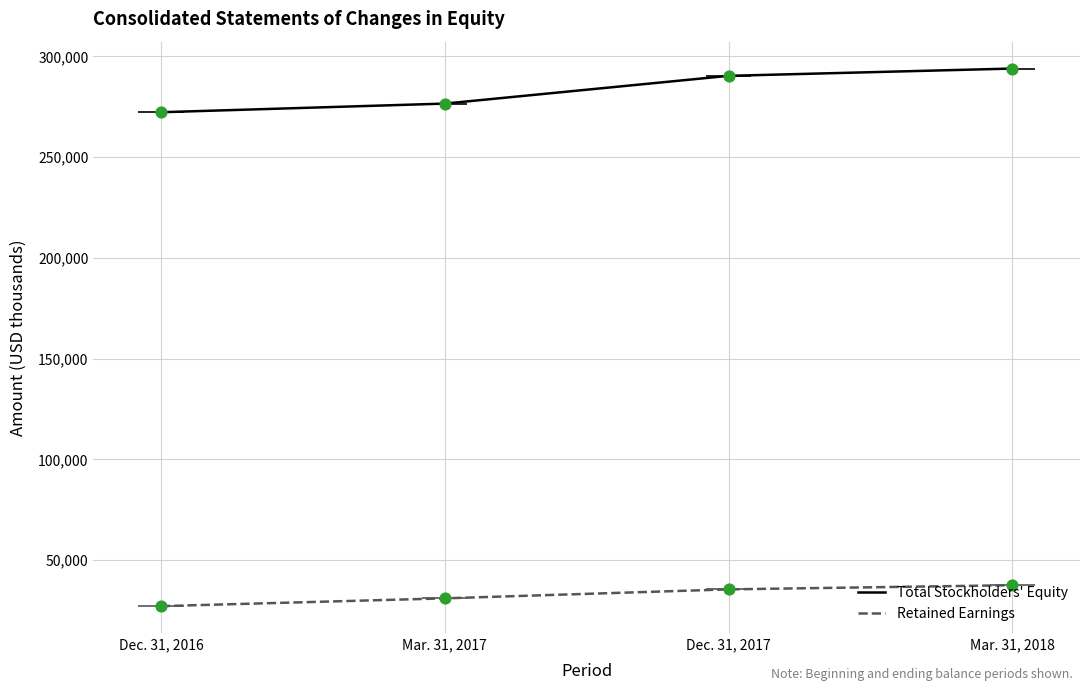

At how many categories does at least one series exceed 238149?

4